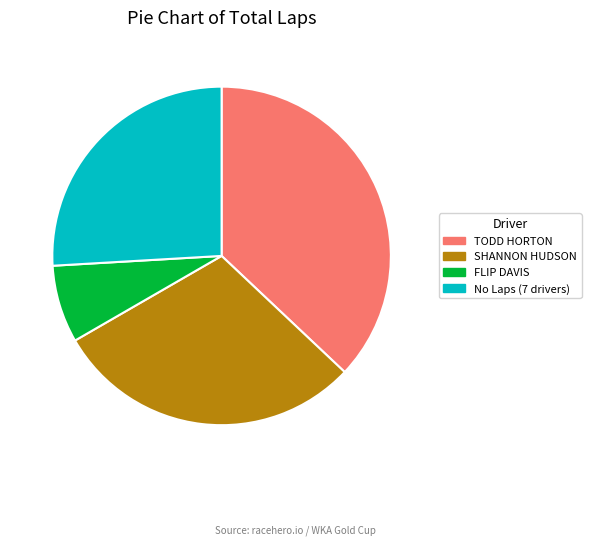

Is there a majority slice in this chart?

No